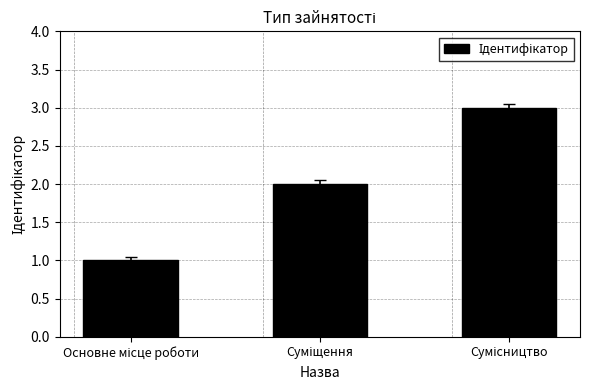

What is the difference between the maximum and second lowest values?

1